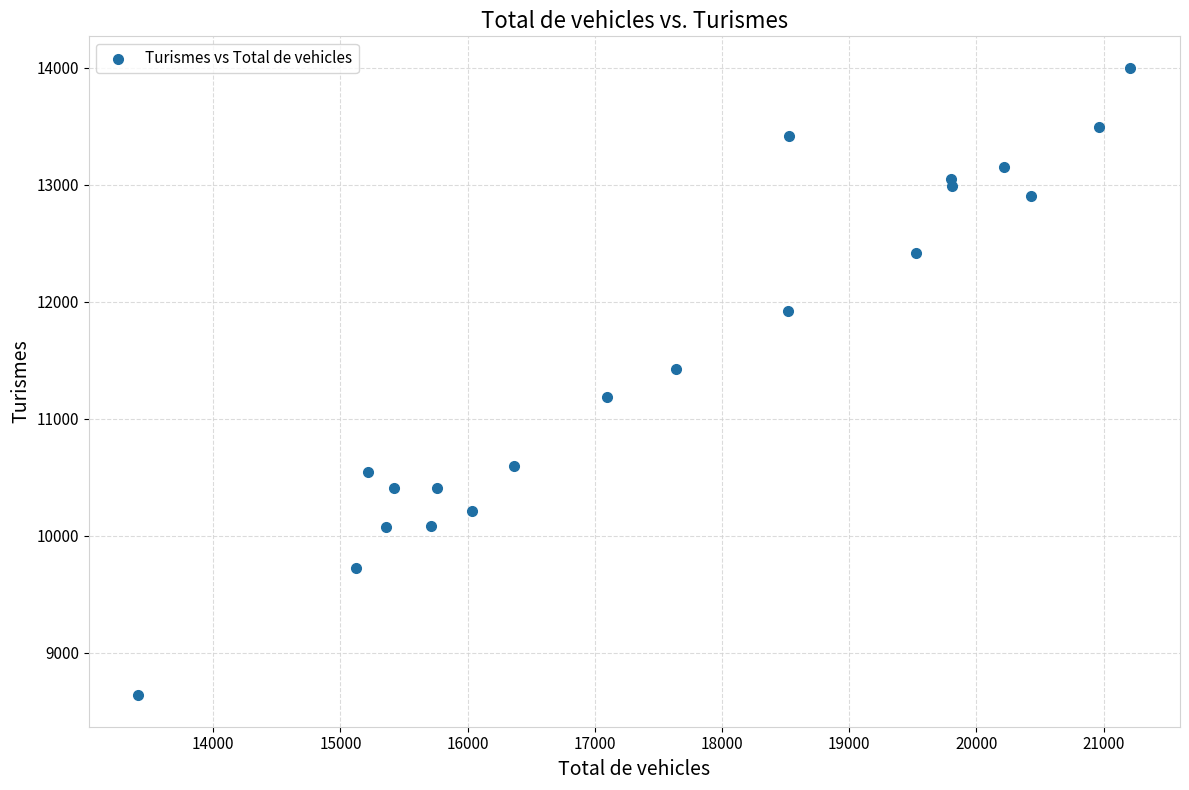

What is the range of X values (max minus min)?

7800